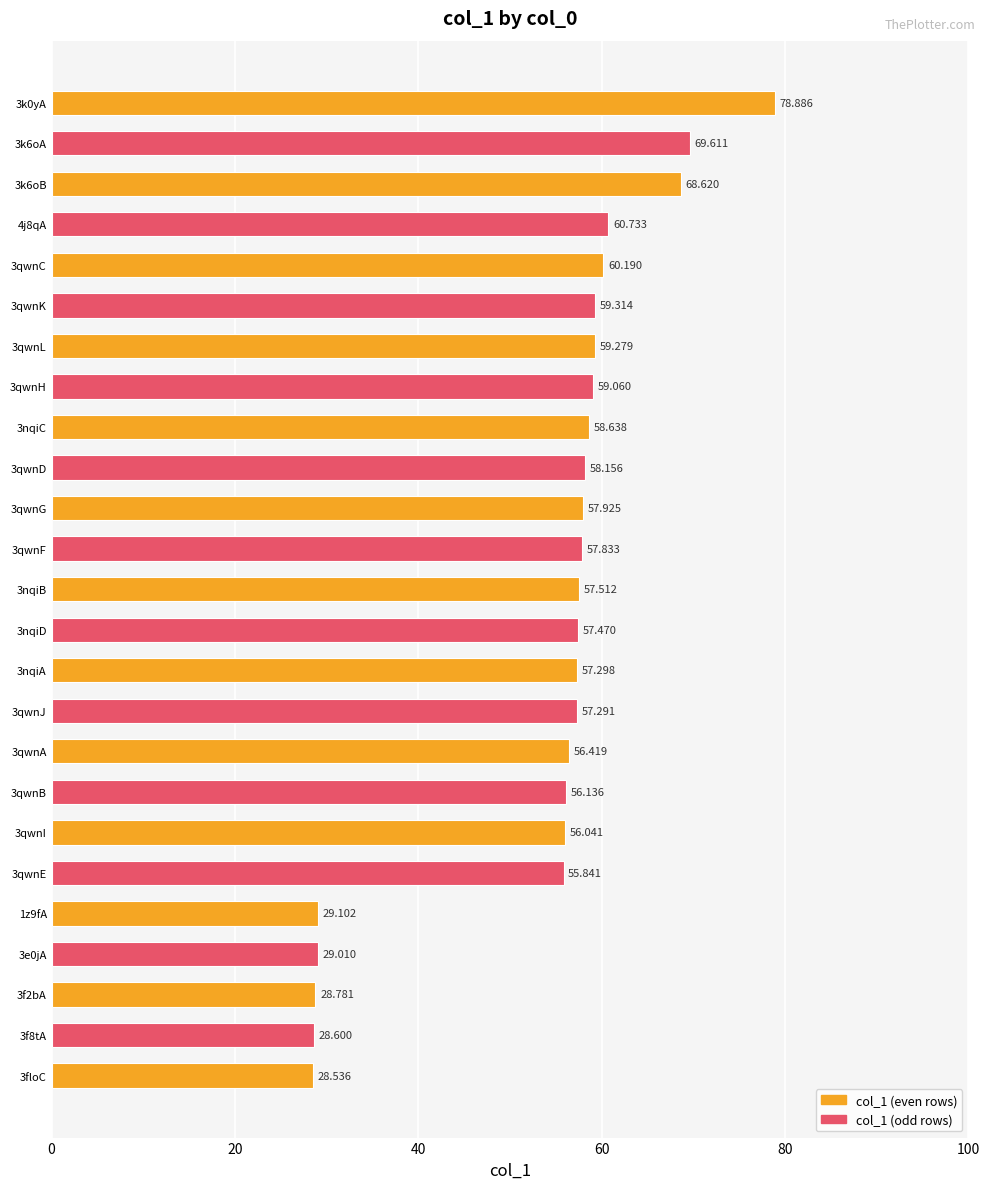

How many data points does each series have?

25